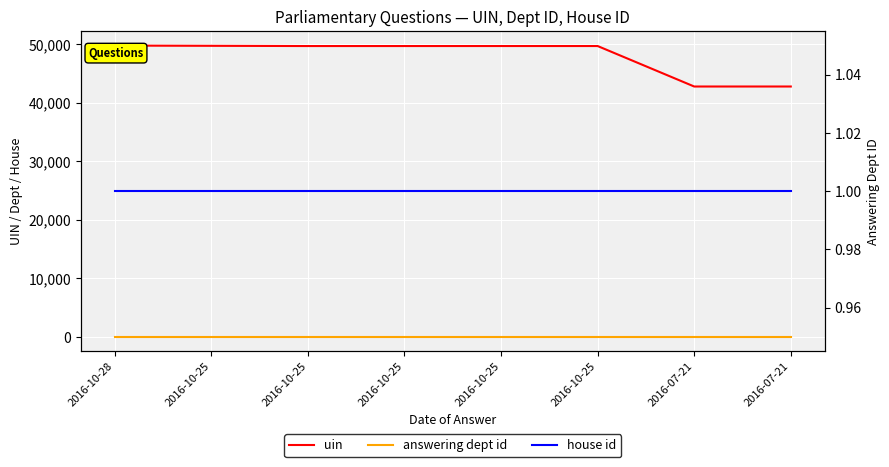

What is the approximate value of answering dept id at 2016-10-25?

10